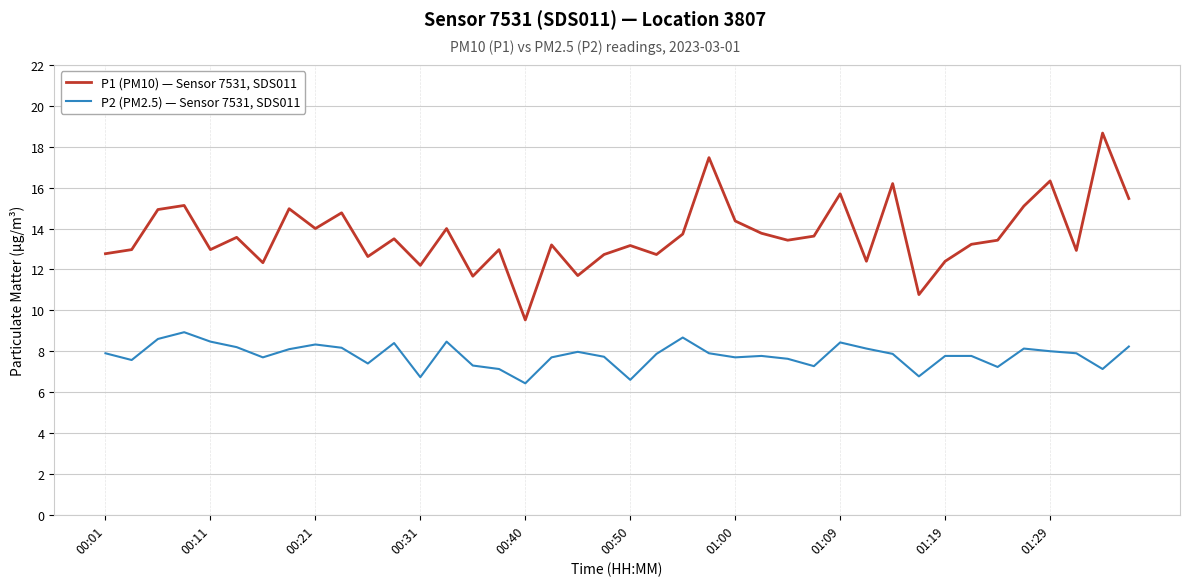

What is the greatest value displayed?

18.7